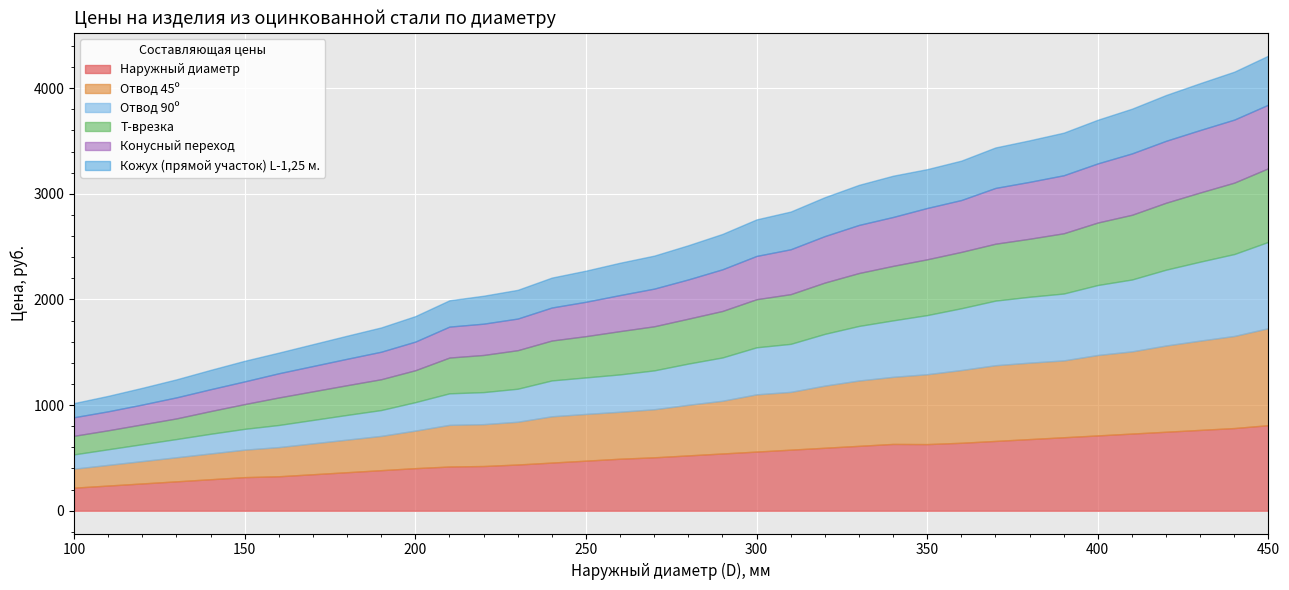

What is the highest value of the Отвод 90º series?

817.2